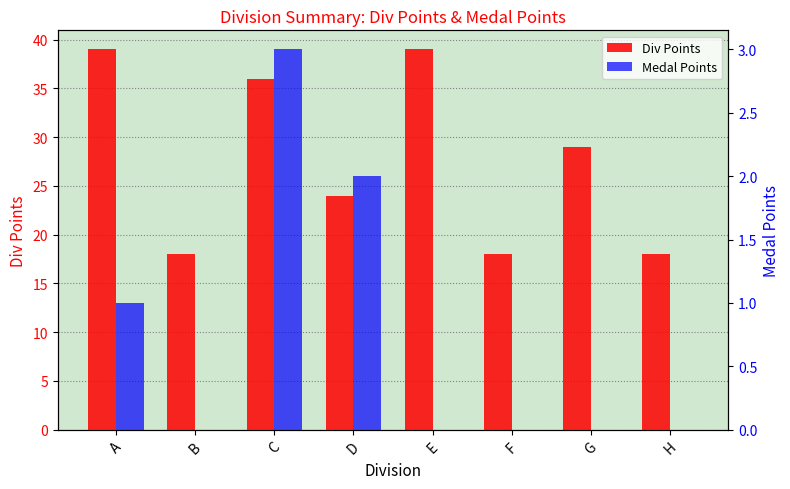

At how many categories does at least one series exceed 29?

3